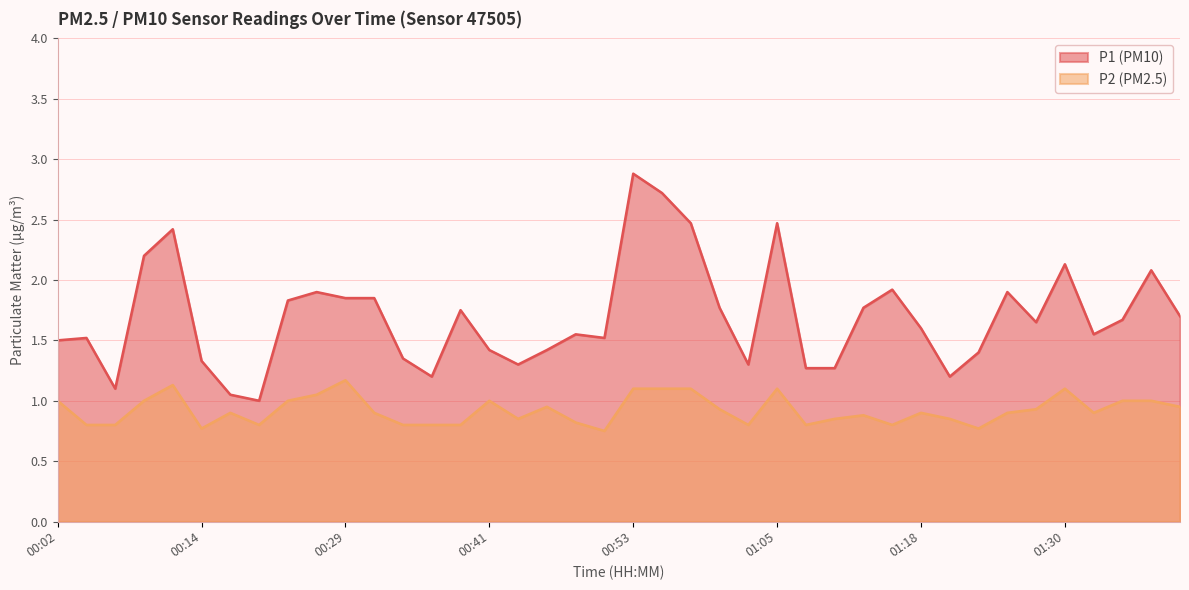

At 01:23, list the series in order from smallest to largest.

P2, P1